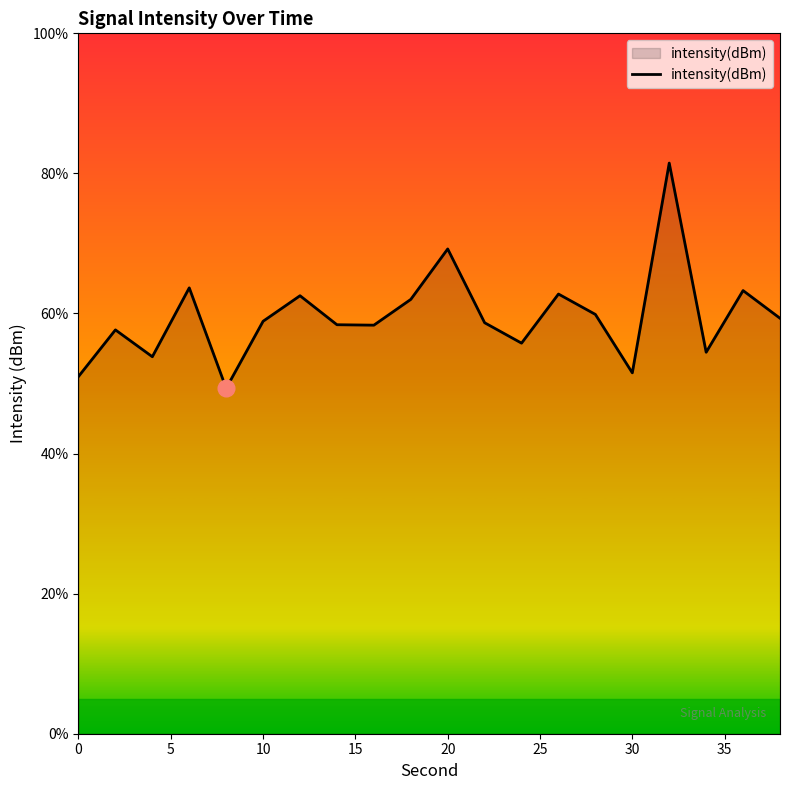

How many interior local peaks (higher than both neighbors) does the data have?

7